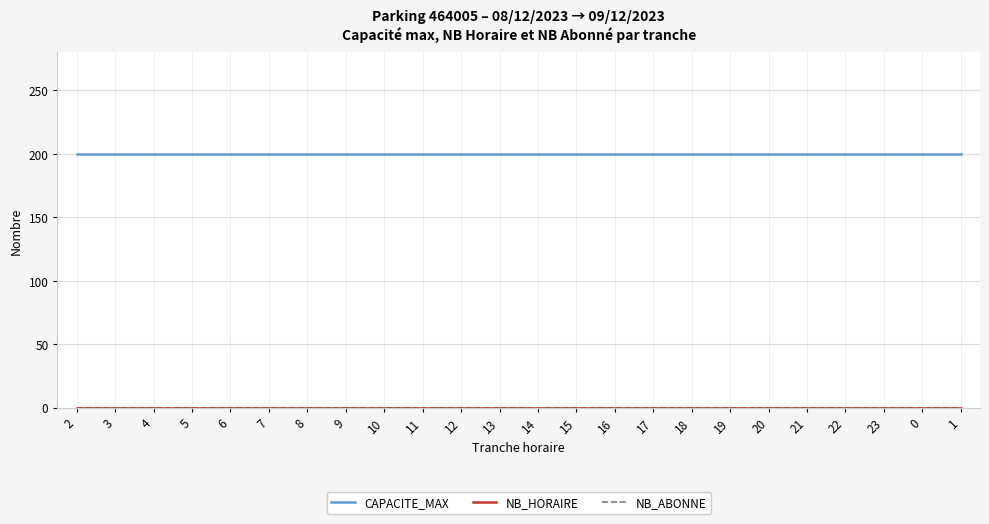

Does the chart have visible grid lines?

Yes